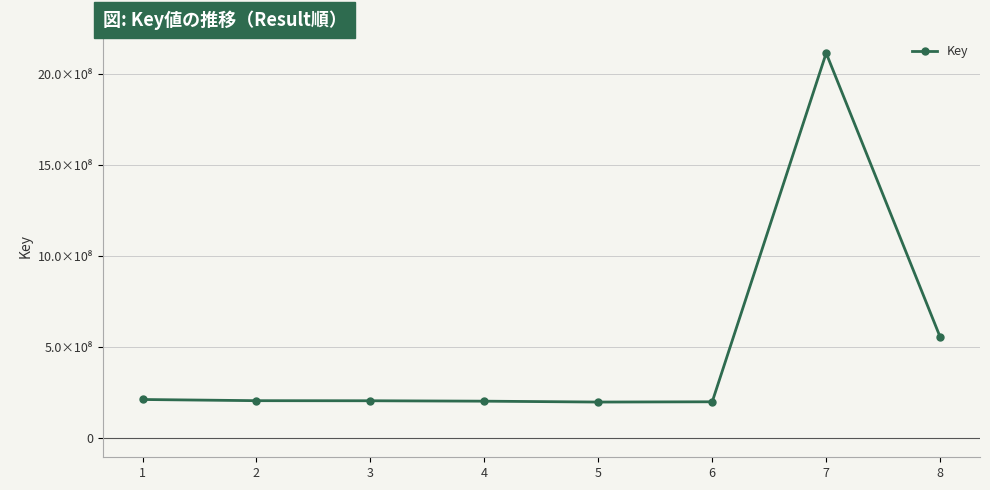

Is this an area chart (filled region under the line)?

No